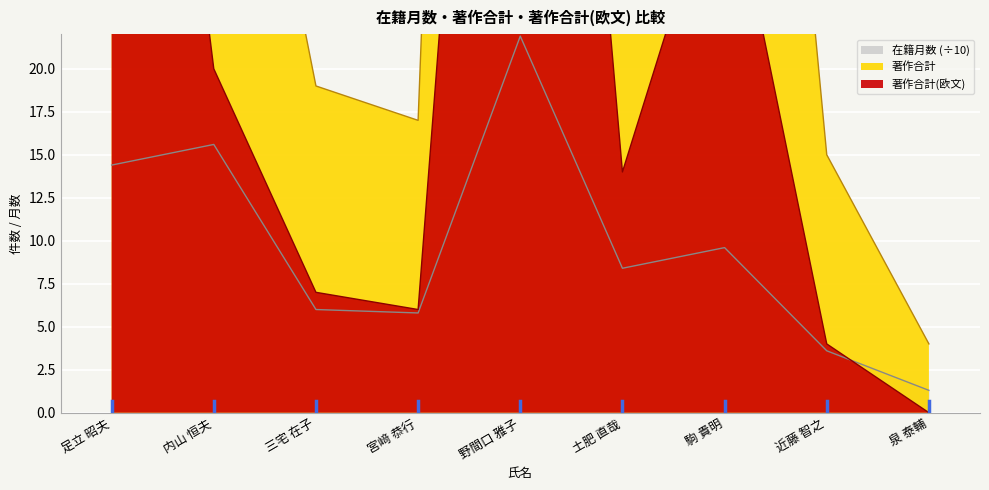

Rank the series at 土肥 直哉 from highest to lowest value.

著作合計, 著作合計(欧文), 在籍月数